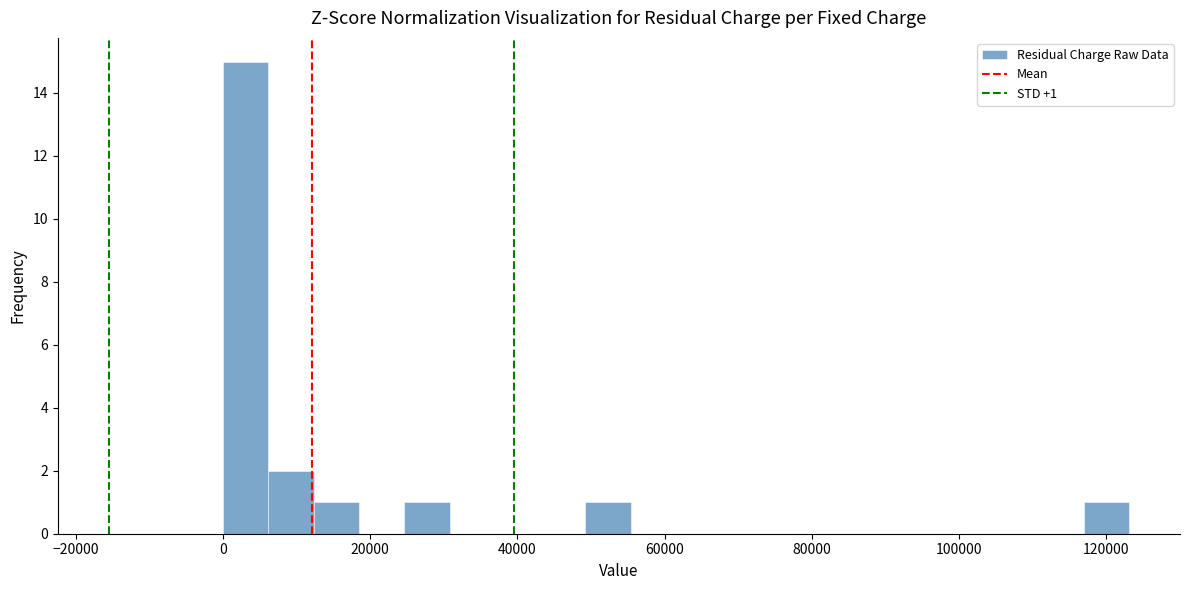

Around what value on the x-axis is the tallest bar? Give the approximate position of its centre, as read against the axis.

4000